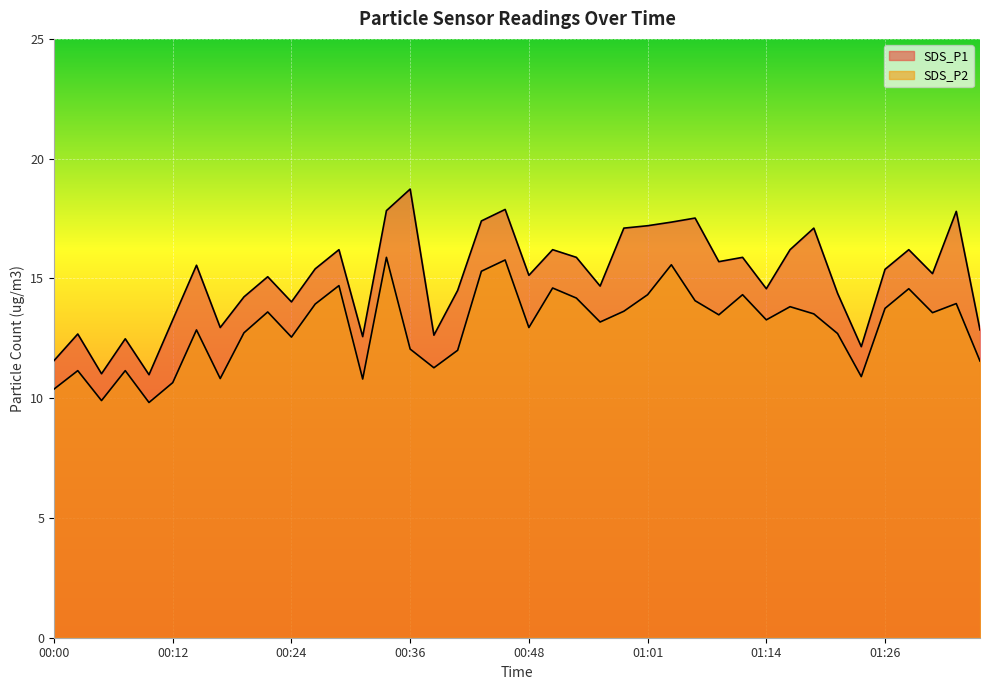

Between 01:14 and 01:31, which is larger?

01:31